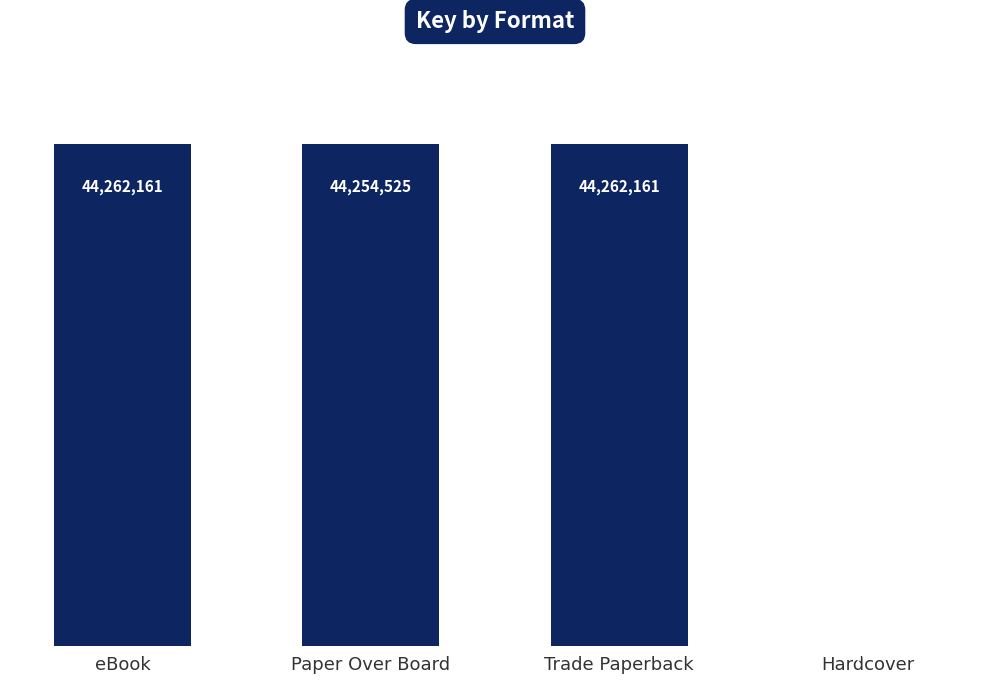

Are the bars horizontal?

No